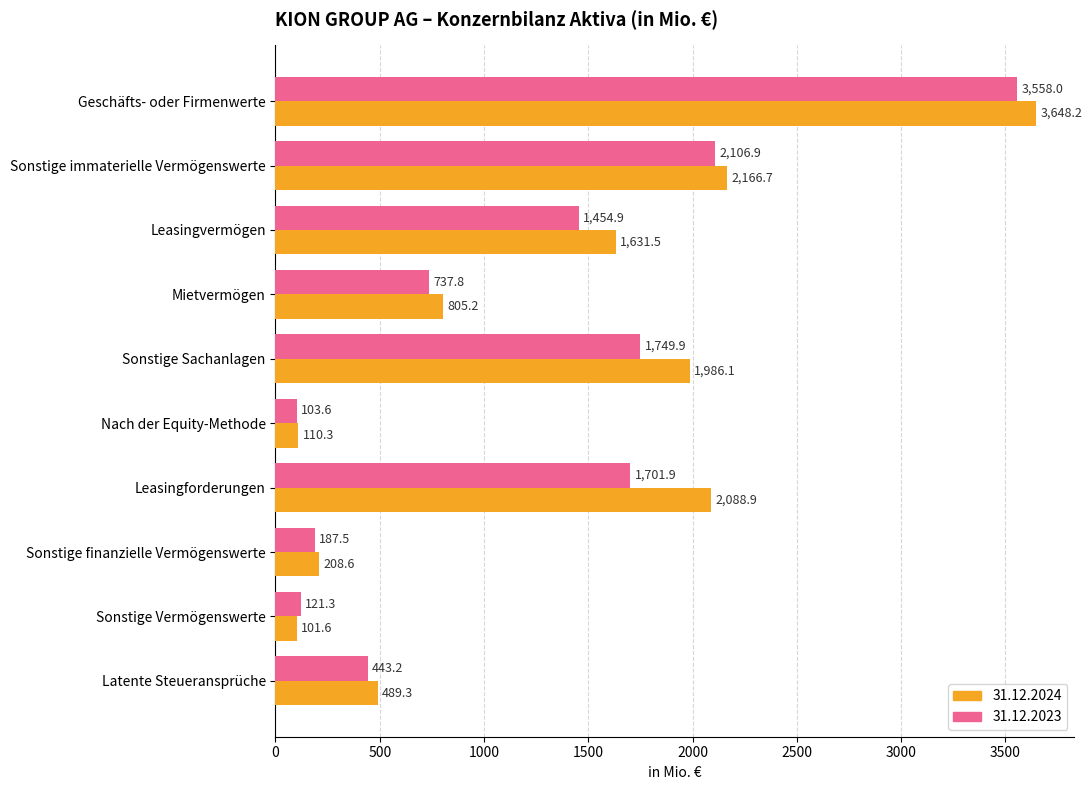

What is the sum of the 31.12.2023 values at Sonstige Sachanlagen and Latente Steueransprüche?

2193.1